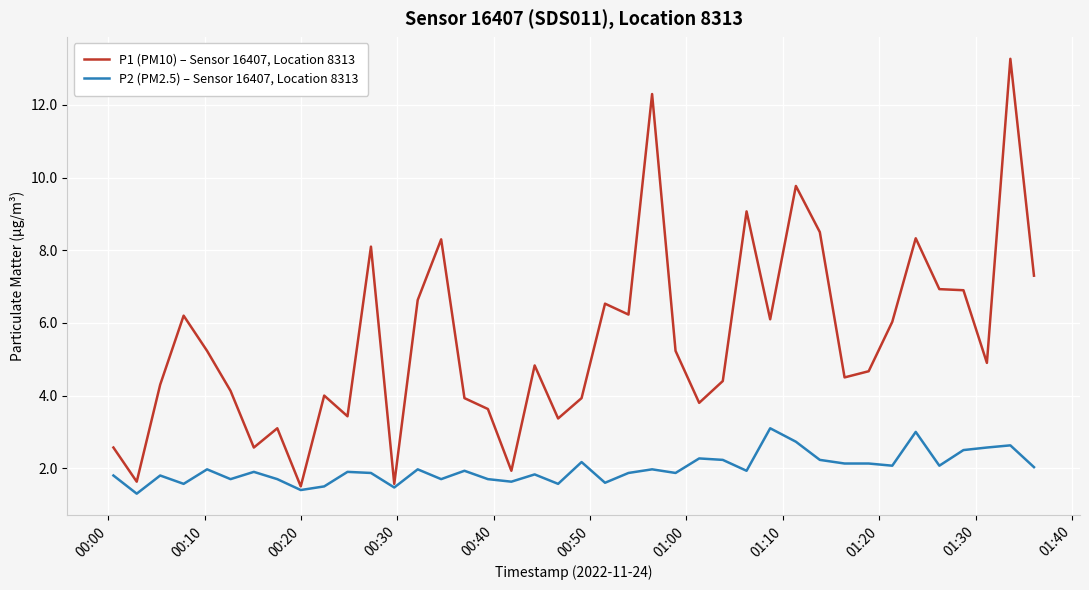

Rank the series by their average value, from highest to lowest.

P1 (PM10) – Sensor 16407, Location 8313, P2 (PM2.5) – Sensor 16407, Location 8313